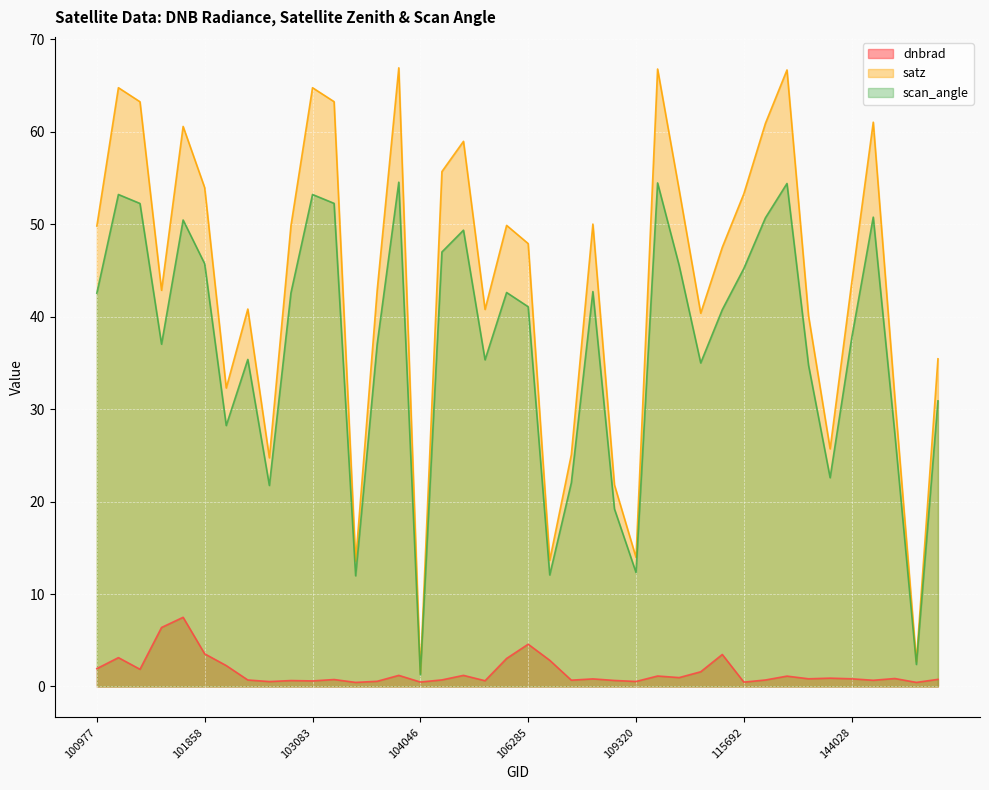

Reading left to right, what are all the values shown in this chart?

dnbrad: 100977=1.9	101102=3.1	101111=1.9	101605=6.4	101727=7.5	101858=3.5	101986=2.3	102602=0.7	102845=0.5	102964=0.6	103083=0.6	103092=0.8	103448=0.4	103566=0.6	103694=1.2	104046=0.5	104279=0.7	104405=1.2	104522=0.6	105916=3.0	106285=4.6	106642=2.8	108445=0.7	108621=0.8	109147=0.7	109320=0.5	109680=1.1	109854=1.0	112066=1.6	112917=3.5	115692=0.5	132023=0.7	132036=1.1	139367=0.8	139754=0.9	144028=0.8	144221=0.7	144634=0.9	144831=0.4	145027=0.8
satz: 100977=49.8	101102=64.8	101111=63.2	101605=42.9	101727=60.6	101858=54.0	101986=32.3	102602=40.8	102845=24.7	102964=49.8	103083=64.8	103092=63.2	103448=13.6	103566=42.9	103694=66.9	104046=1.4	104279=55.7	104405=59.0	104522=40.8	105916=49.9	106285=47.9	106642=13.7	108445=25.1	108621=50.0	109147=21.8	109320=14.0	109680=66.8	109854=53.7	112066=40.4	112917=47.5	115692=53.3	132023=60.9	132036=66.7	139367=40.1	139754=25.7	144028=43.7	144221=61.0	144634=31.3	144831=2.7	145027=35.4
scan_angle: 100977=42.5	101102=53.2	101111=52.2	101605=37.0	101727=50.5	101858=45.7	101986=28.2	102602=35.4	102845=21.7	102964=42.6	103083=53.2	103092=52.2	103448=12.0	103566=37.1	103694=54.5	104046=1.3	104279=47.0	104405=49.4	104522=35.3	105916=42.6	106285=41.1	106642=12.1	108445=22.0	108621=42.7	109147=19.2	109320=12.3	109680=54.5	109854=45.5	112066=35.0	112917=40.8	115692=45.2	132023=50.7	132036=54.4	139367=34.7	139754=22.6	144028=37.7	144221=50.8	144634=27.4	144831=2.4	145027=30.9